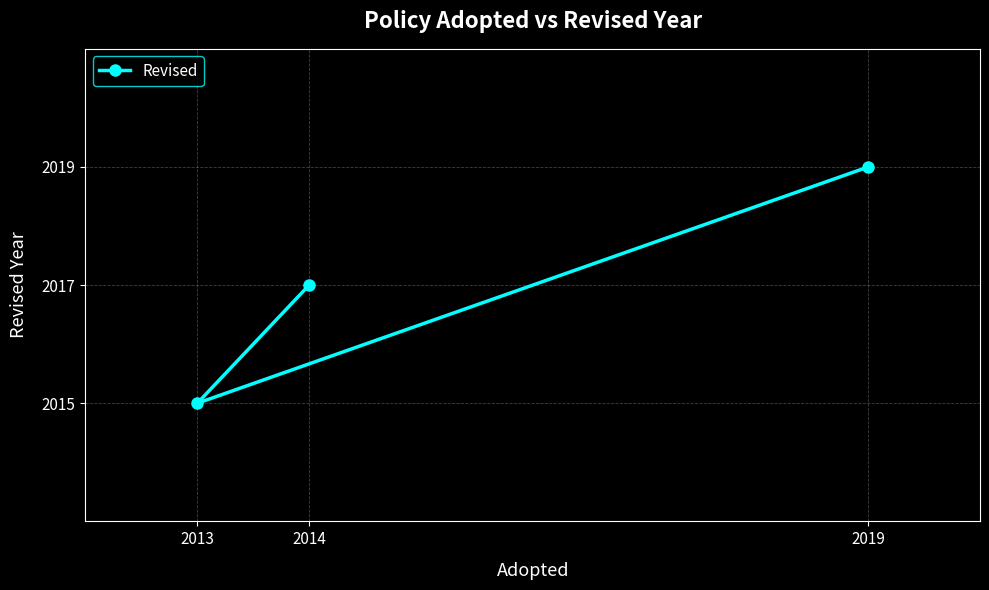

What is the average value?

2017